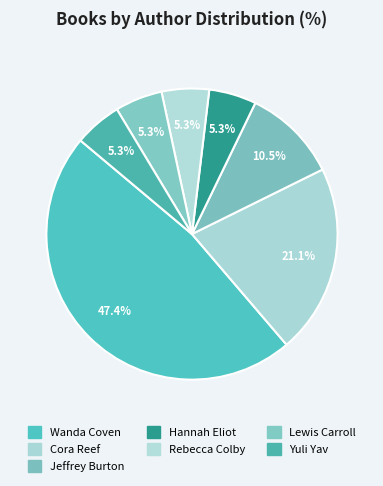

How many segments does this pie chart have?

7